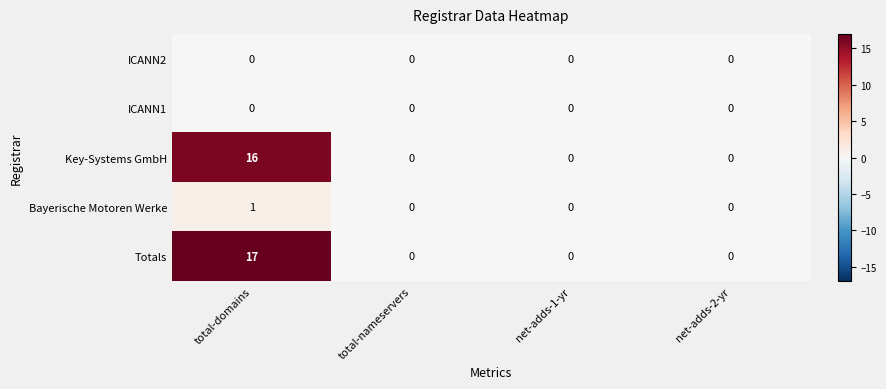

Reading right to left, extract all data points from this chart.

ICANN2: net-adds-2-yr=0	net-adds-1-yr=0	total-nameservers=0	total-domains=0
ICANN1: net-adds-2-yr=0	net-adds-1-yr=0	total-nameservers=0	total-domains=0
Key-Systems GmbH: net-adds-2-yr=0	net-adds-1-yr=0	total-nameservers=0	total-domains=16
Bayerische Motoren Werke: net-adds-2-yr=0	net-adds-1-yr=0	total-nameservers=0	total-domains=1
Totals: net-adds-2-yr=0	net-adds-1-yr=0	total-nameservers=0	total-domains=17